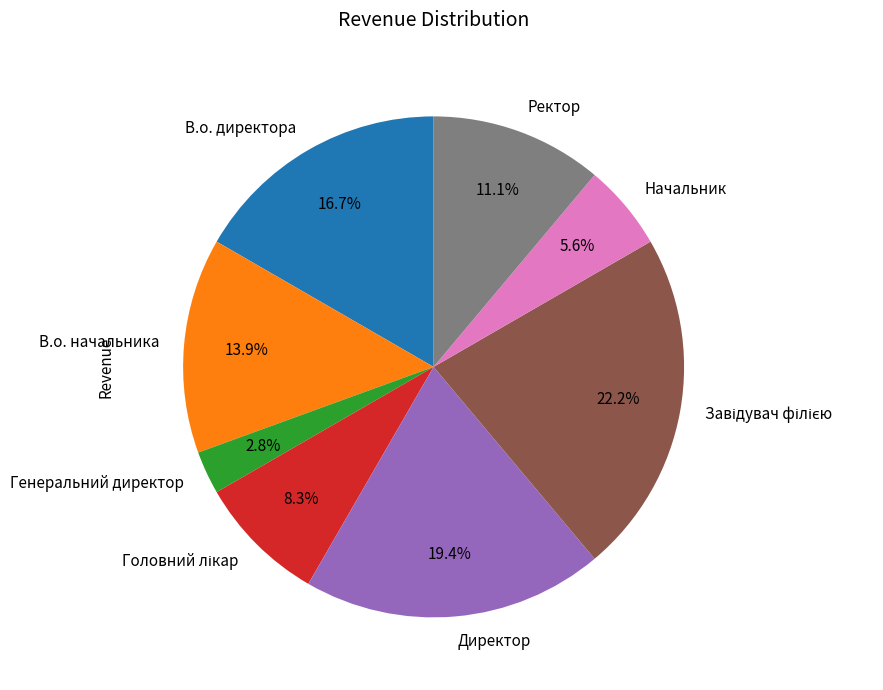

Between В.о. начальника and В.о. директора, which is larger?

В.о. директора